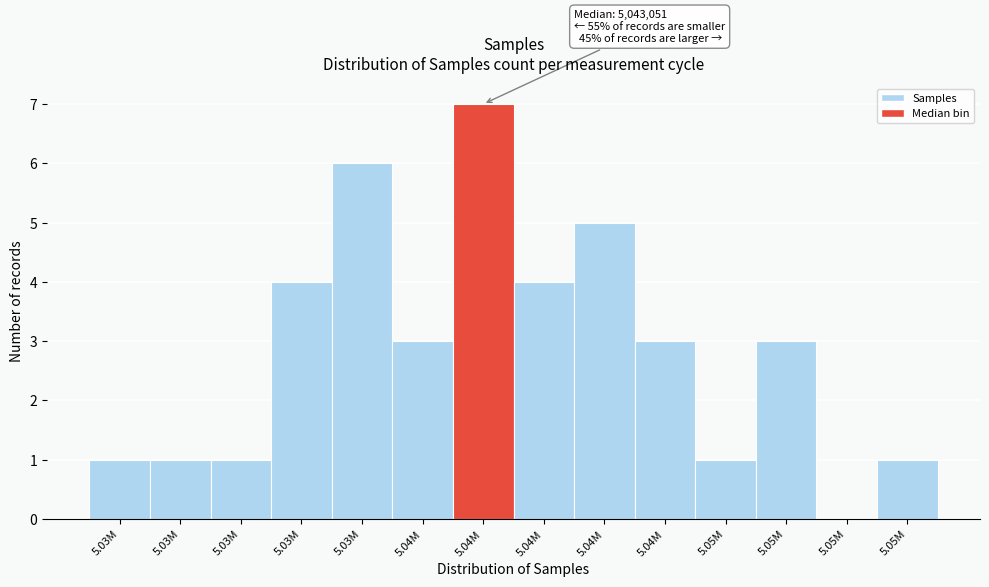

How many positive values are there?

13